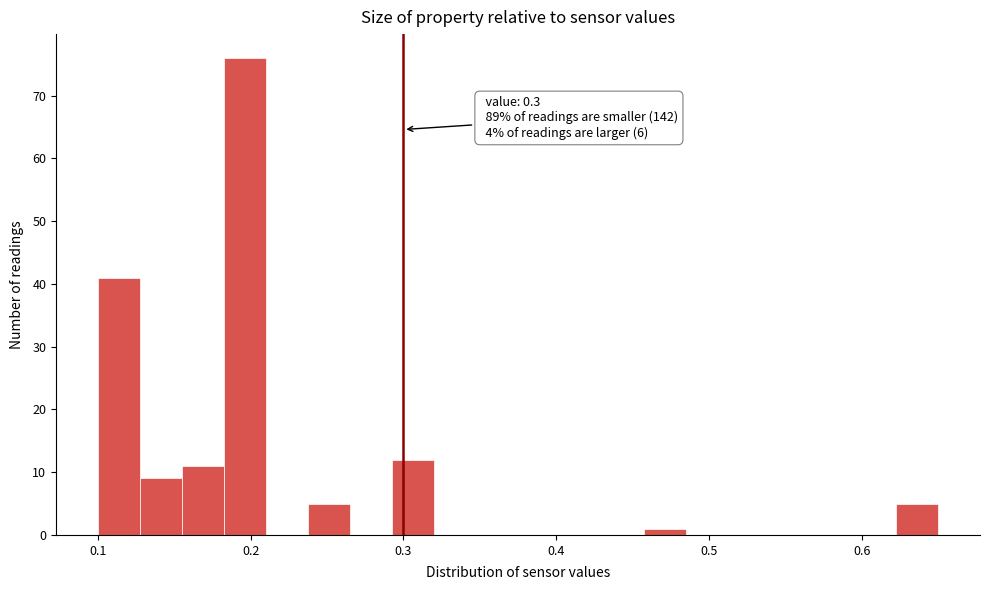

Around what value on the x-axis is the tallest bar? Give the approximate position of its centre, as read against the axis.

0.20